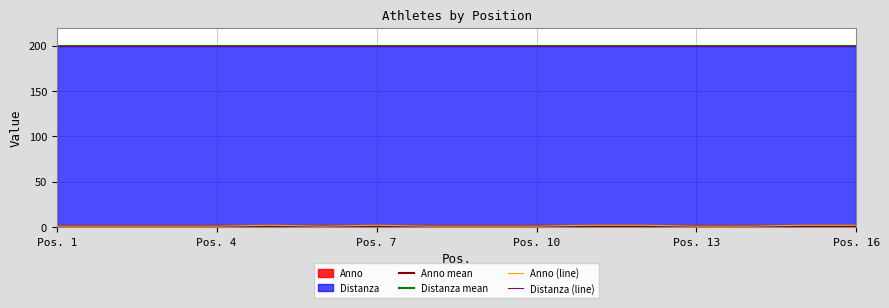

What is the average value?

1